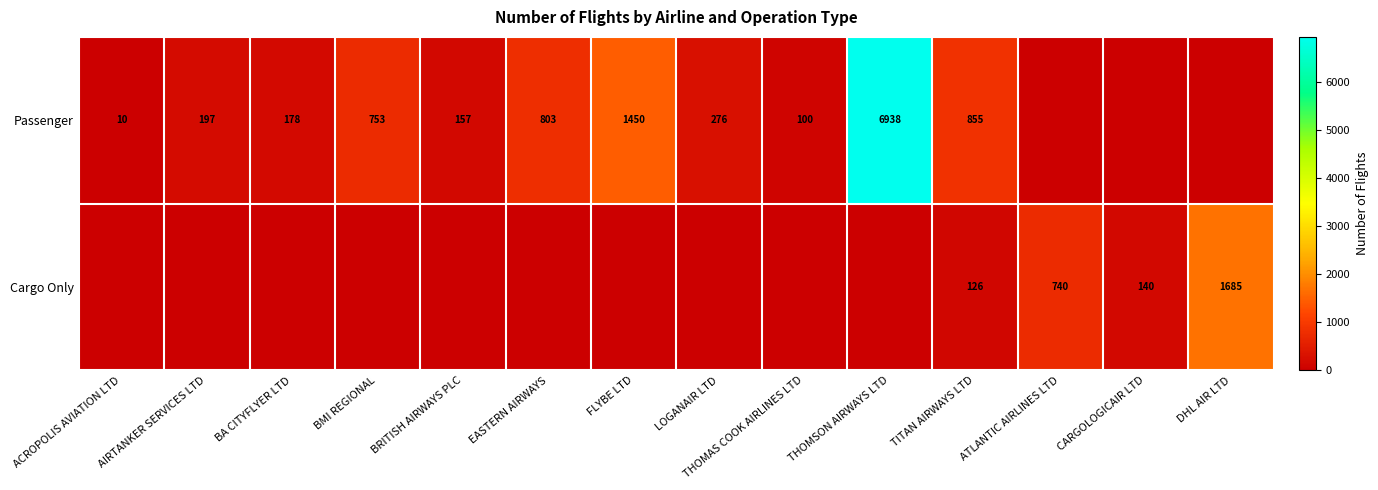

True or false: Cargo Only has a value of 2299 at DHL AIR LTD.

False